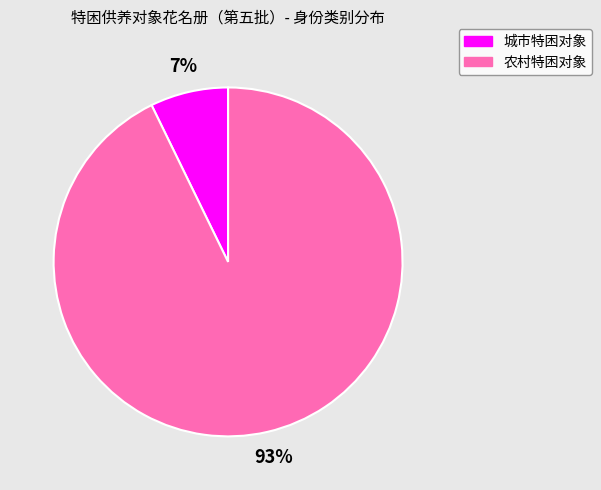

Do 城市特困对象 and 农村特困对象 together represent more than half of the pie?

Yes